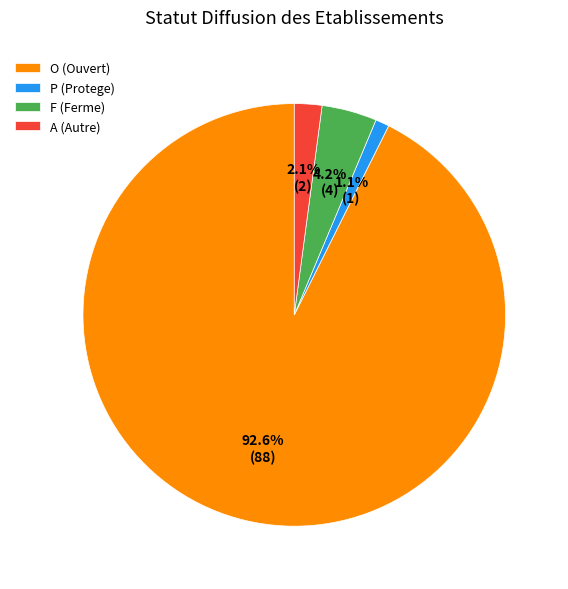

Which slice represents more than half of the pie?

O